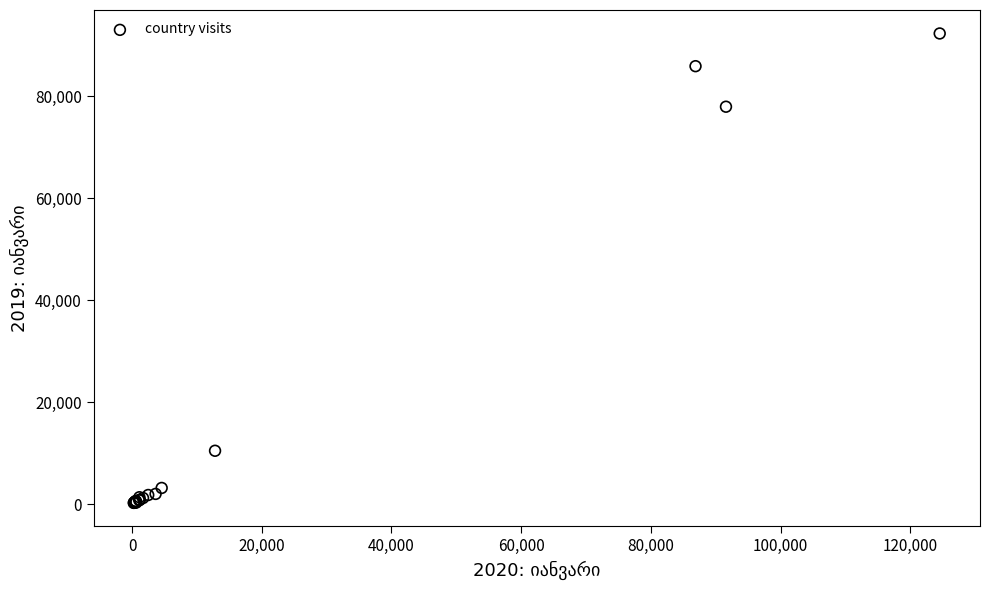

What Y value in the scatter plot is closest to 46284?

77968